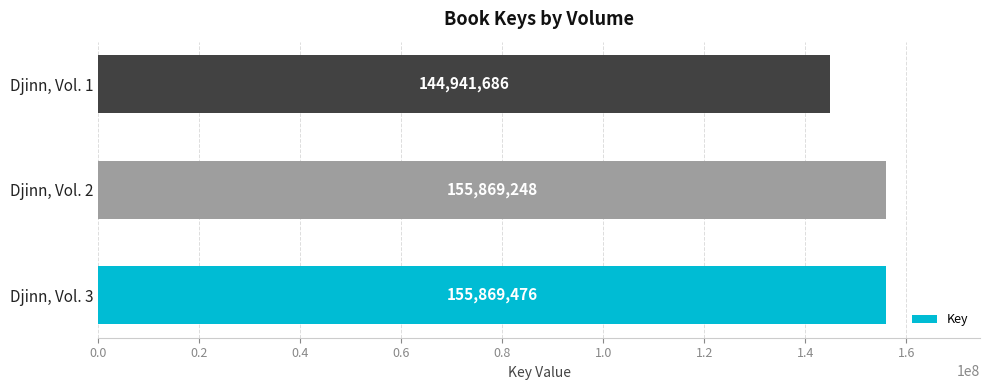

Reading bottom to top, transcribe all the data shown in this chart.

155869476	155869248	144941686